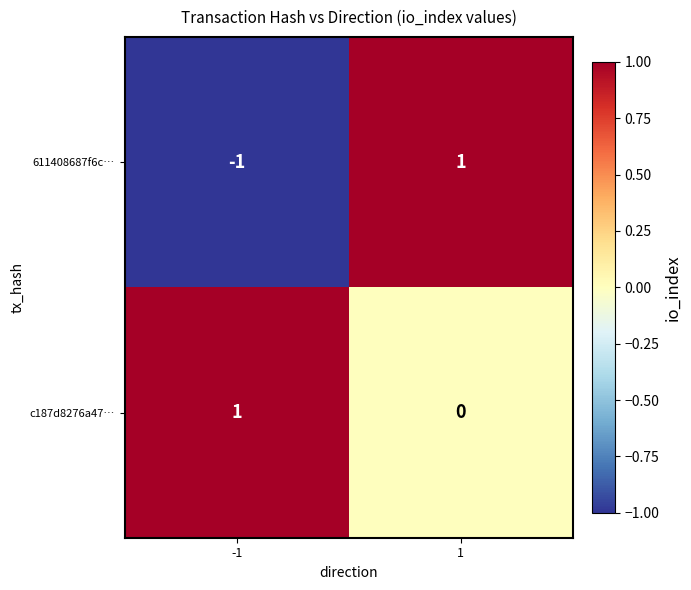

Reading right to left, list all the values displayed in this chart.

611408687f6c…: 1	-1
c187d8276a47…: 0	1